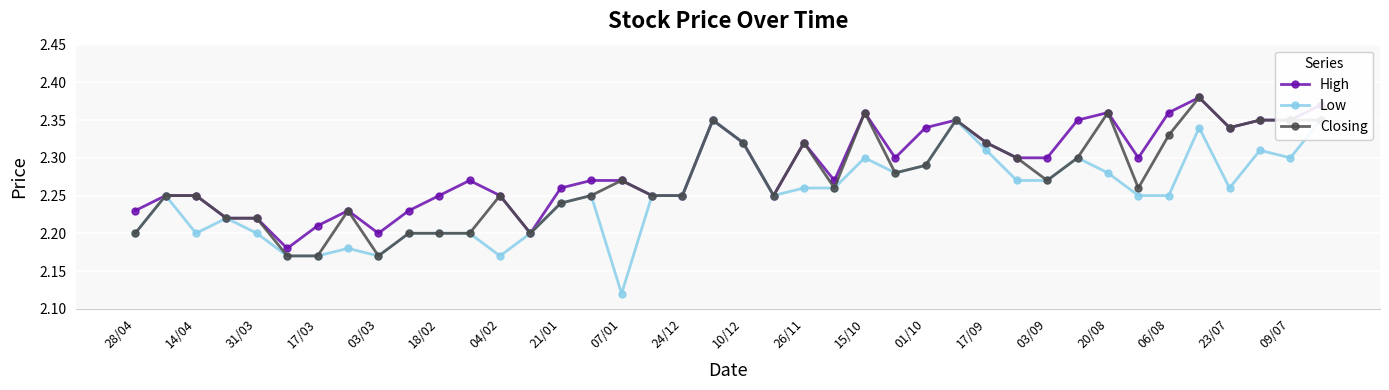

The High series shows 2.2 at 21. True or false?

True